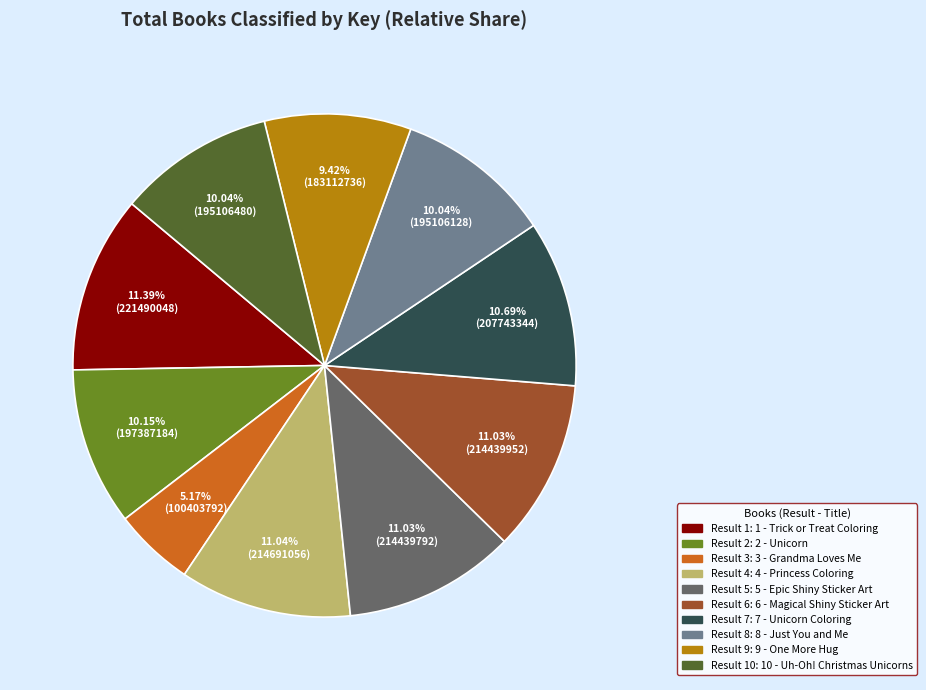

Is there a majority slice in this chart?

No